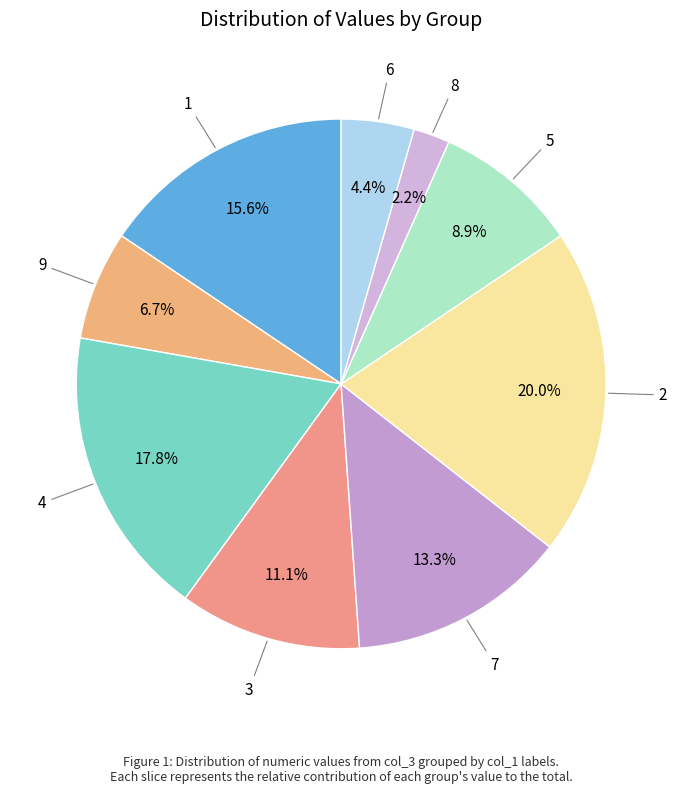

Count the number of slices in the pie.

9